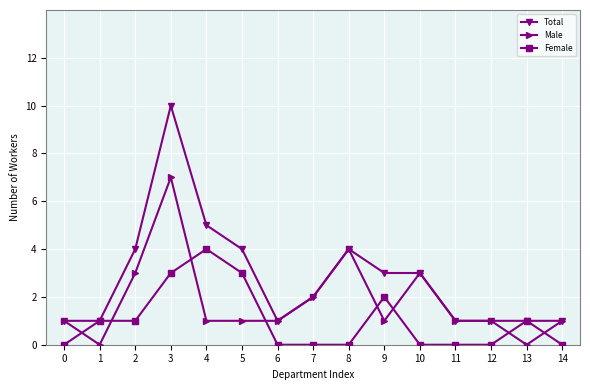

Reading right to left, extract all data points from this chart.

Total: 1	1	1	1	3	3	4	2	1	4	5	10	4	1	1
Male: 1	0	1	1	3	1	4	2	1	1	1	7	3	0	1
Female: 0	1	0	0	0	2	0	0	0	3	4	3	1	1	0